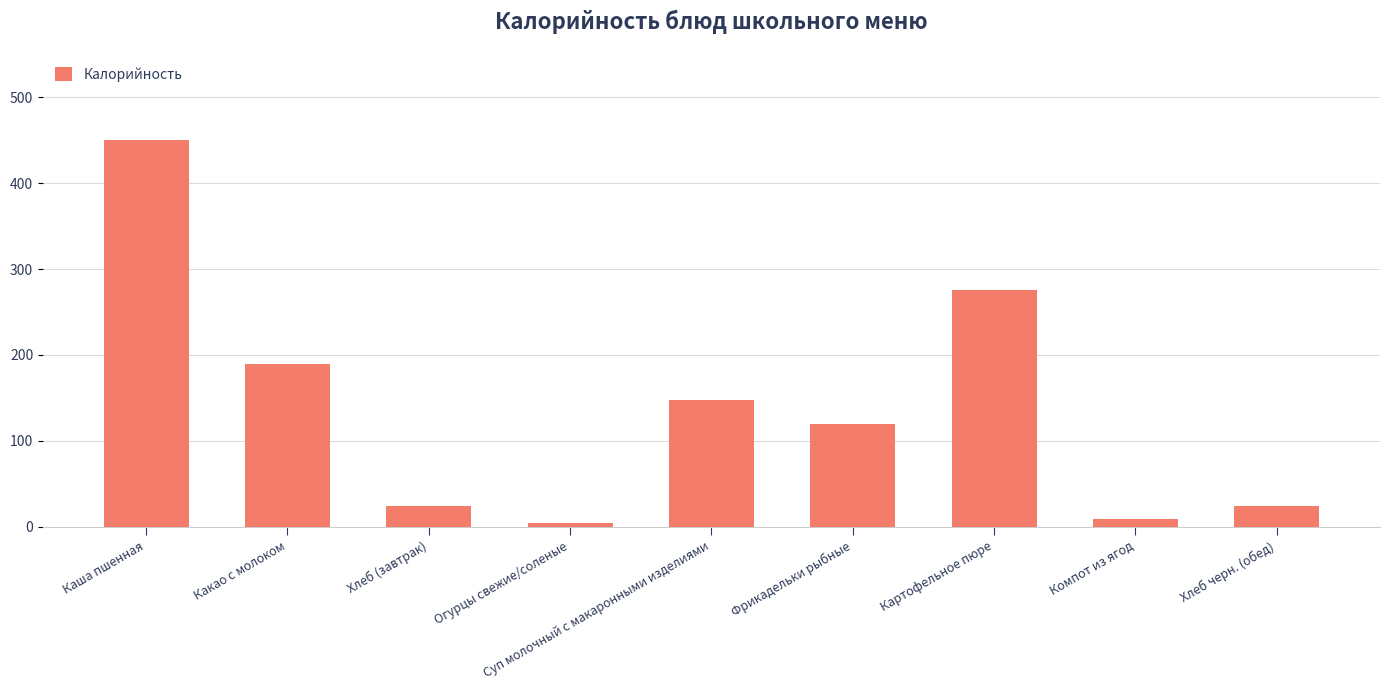

What is the difference between the maximum and minimum values?

446.0